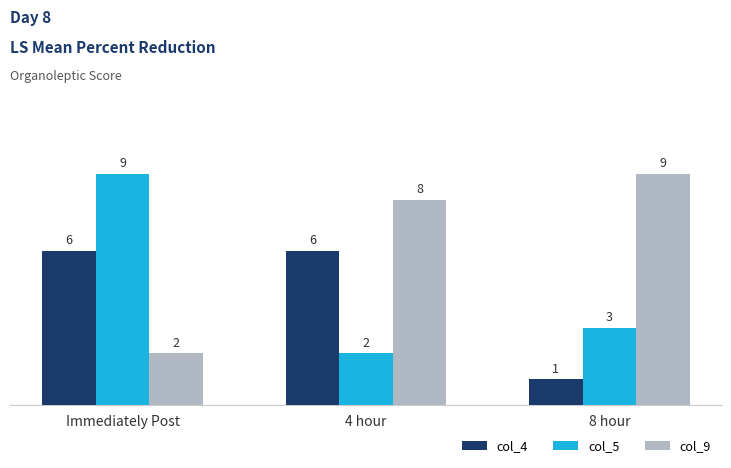

How many bars are there in total?

9